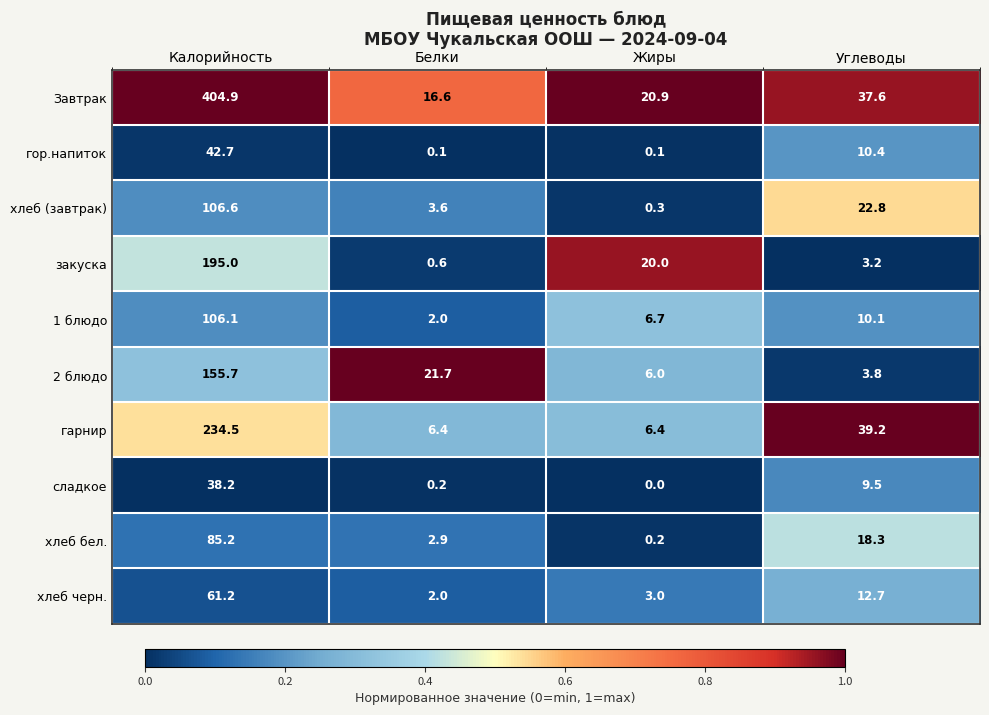

How many series are shown in this chart?

10